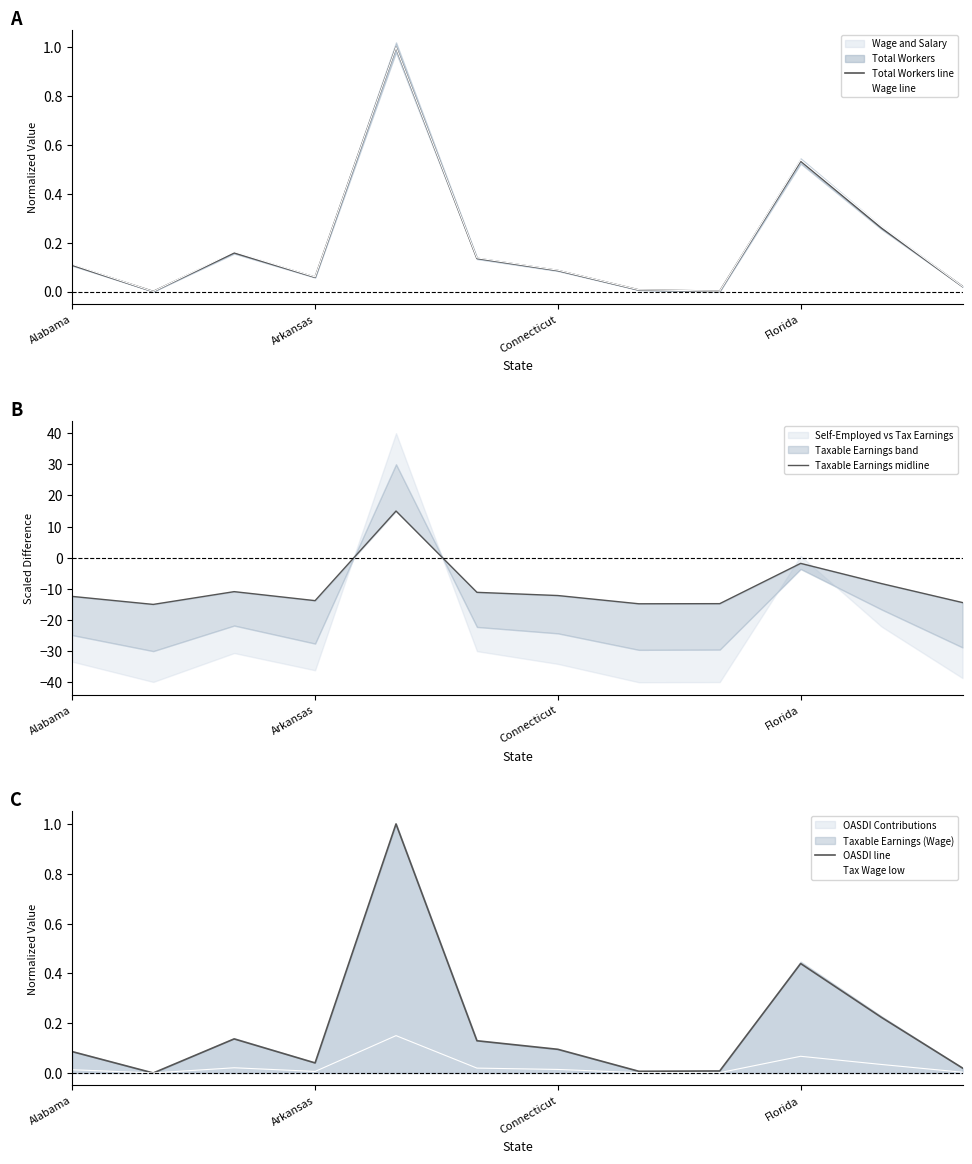

What is the spread (max minus min) of values at Connecticut?

12.2